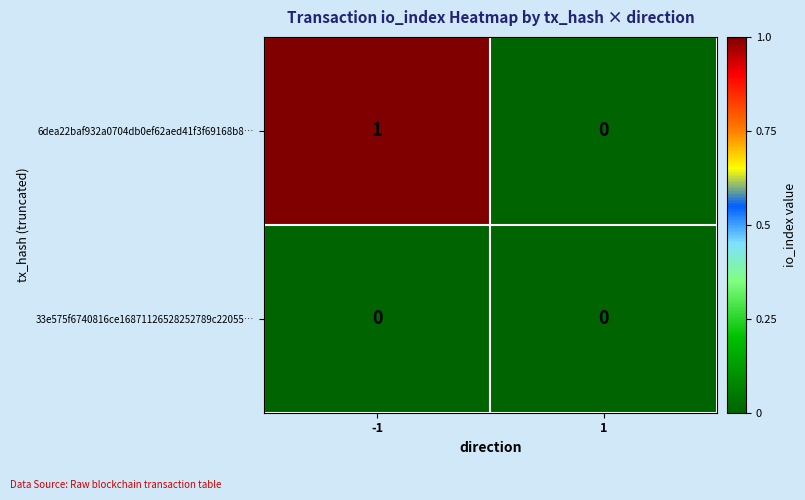

True or false: 33e575f6740816ce16871126528252789c22055… has a value of 0 at 1.

True